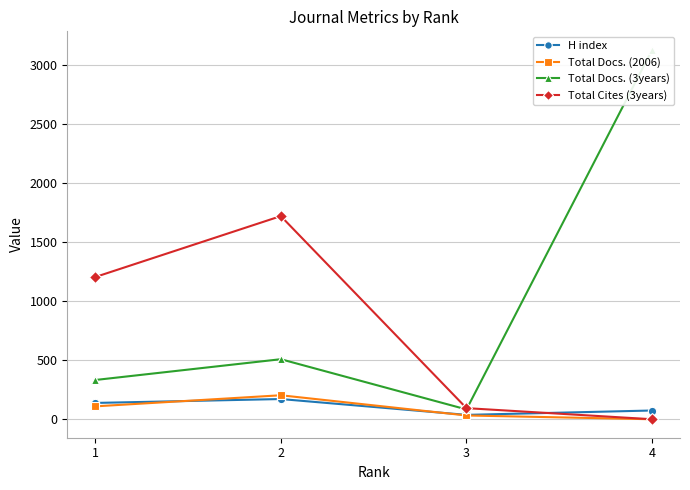

What is the total value across all series at 4?

3200